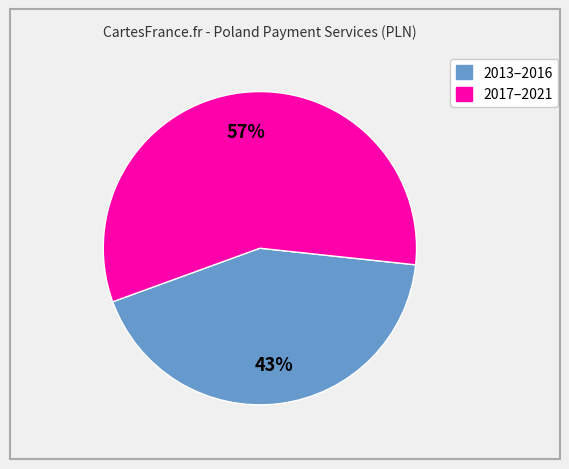

How many slices are in this pie chart?

2